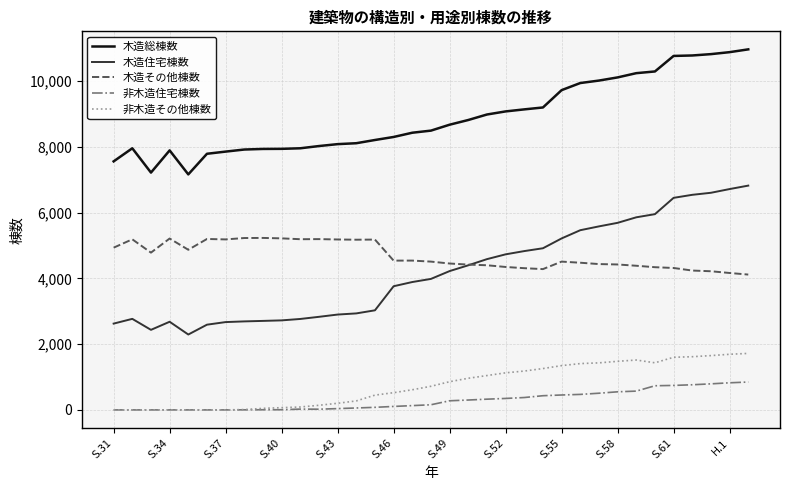

True or false: 木造総棟数 and 非木造住宅棟数 intersect in this chart.

False